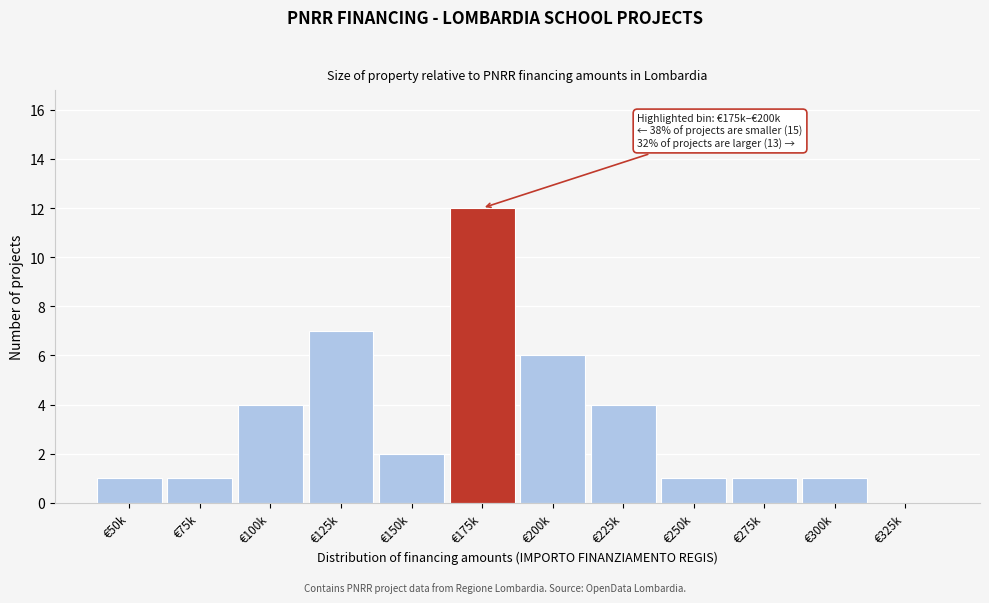

Reading left to right, list all the values displayed in this chart.

€50k=1	€75k=1	€100k=4	€125k=7	€150k=2	€175k=12	€200k=6	€225k=4	€250k=1	€275k=1	€300k=1	€325k=0